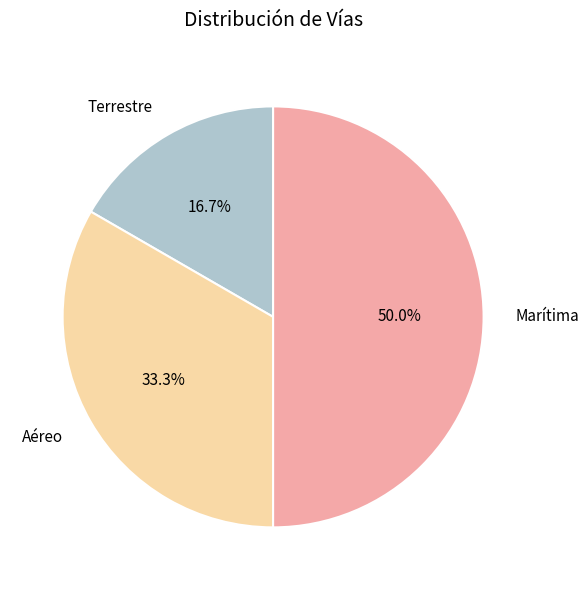

True or false: Marítima accounts for 50% of the total.

True